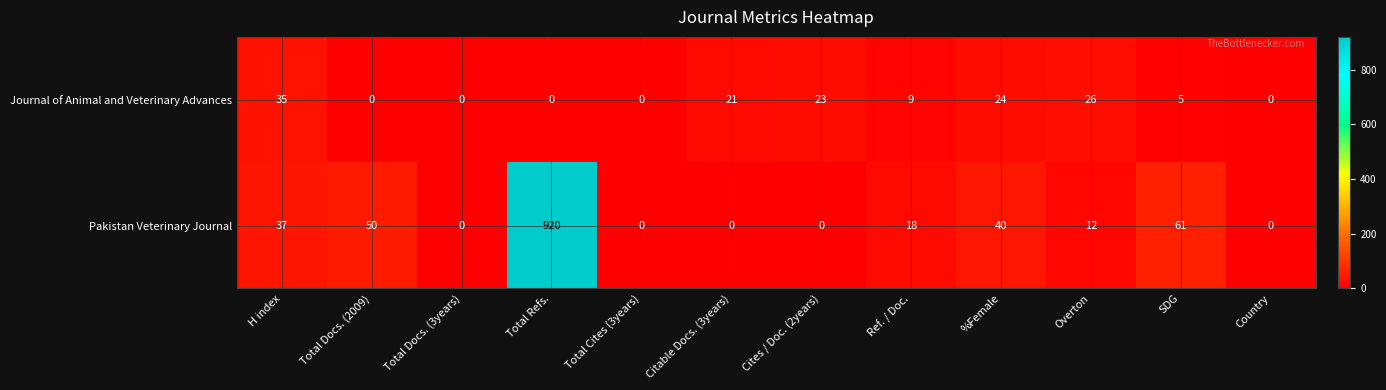

At which label does Pakistan Veterinary Journal first exceed 18?

H index